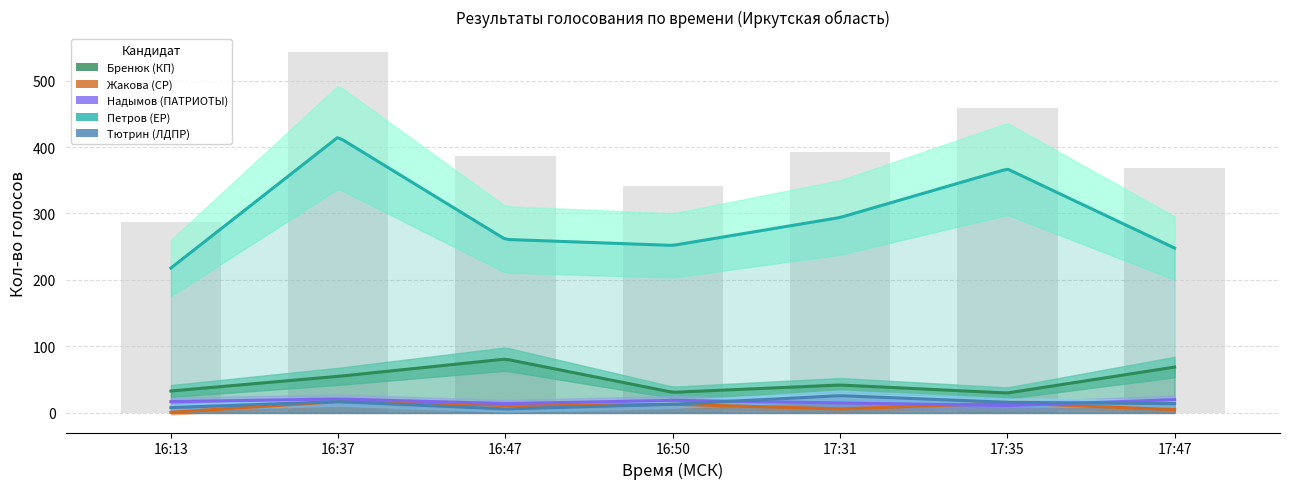

Which series has the largest range (max minus min)?

Петров (ЕР)